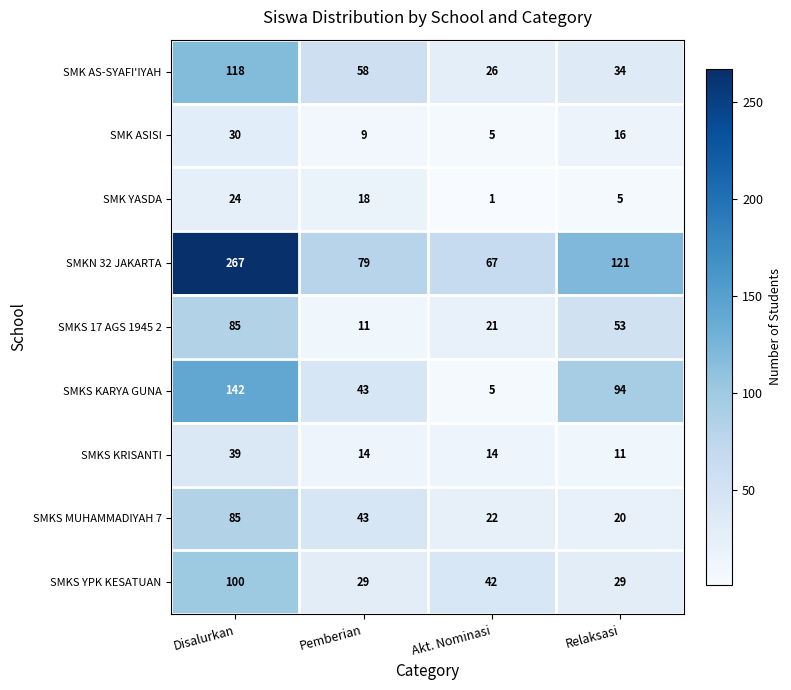

What is the difference between the maximum and minimum values in the SMK AS-SYAFI'IYAH series?

92